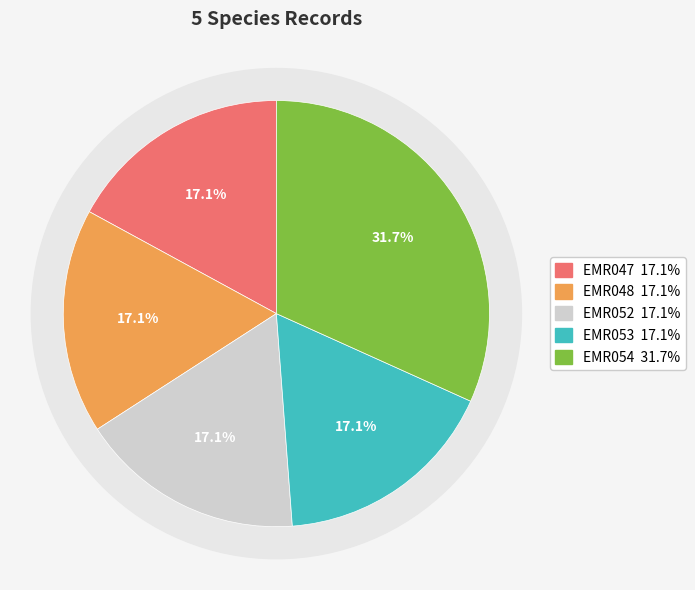

Between EMR048 and EMR052, which is larger?

EMR048